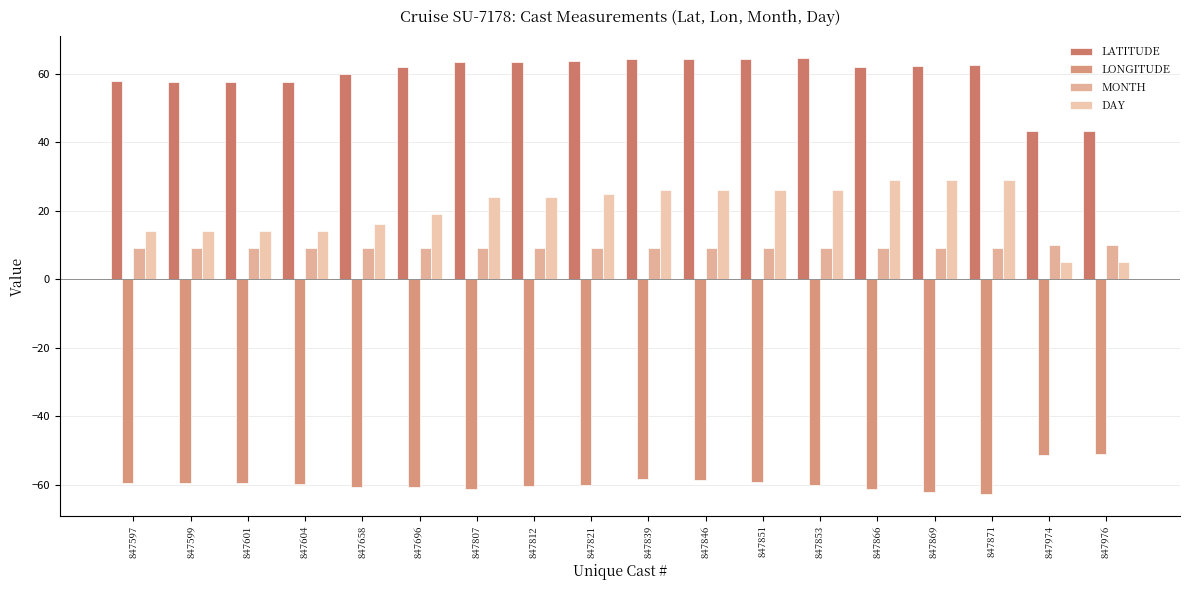

How many categories are shown in the chart?

18